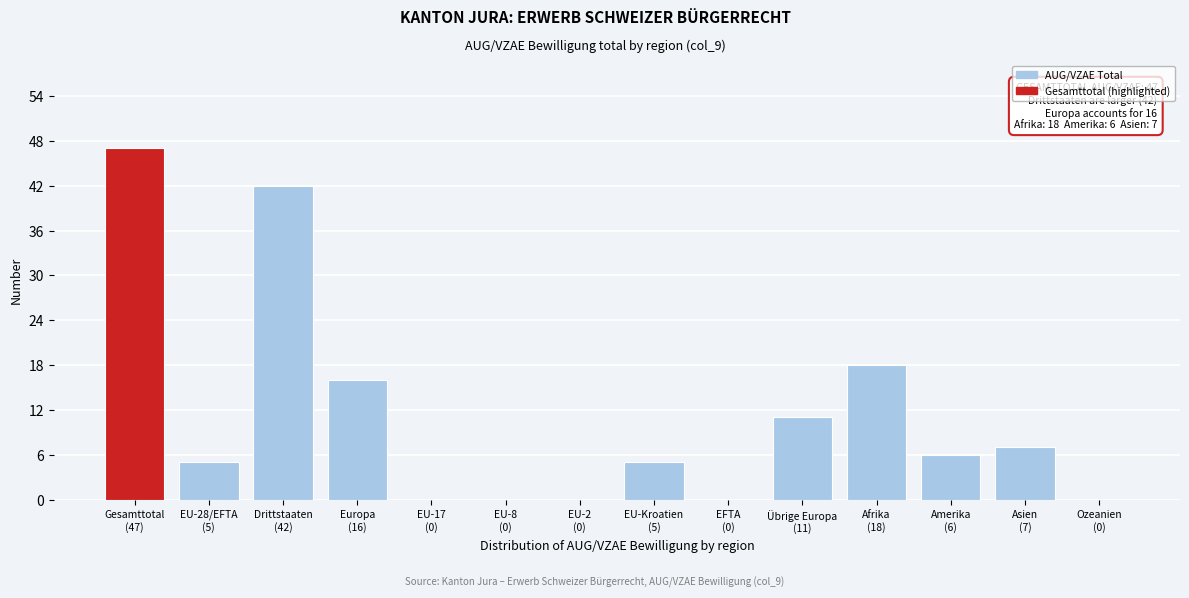

What is the sum of all values?

157